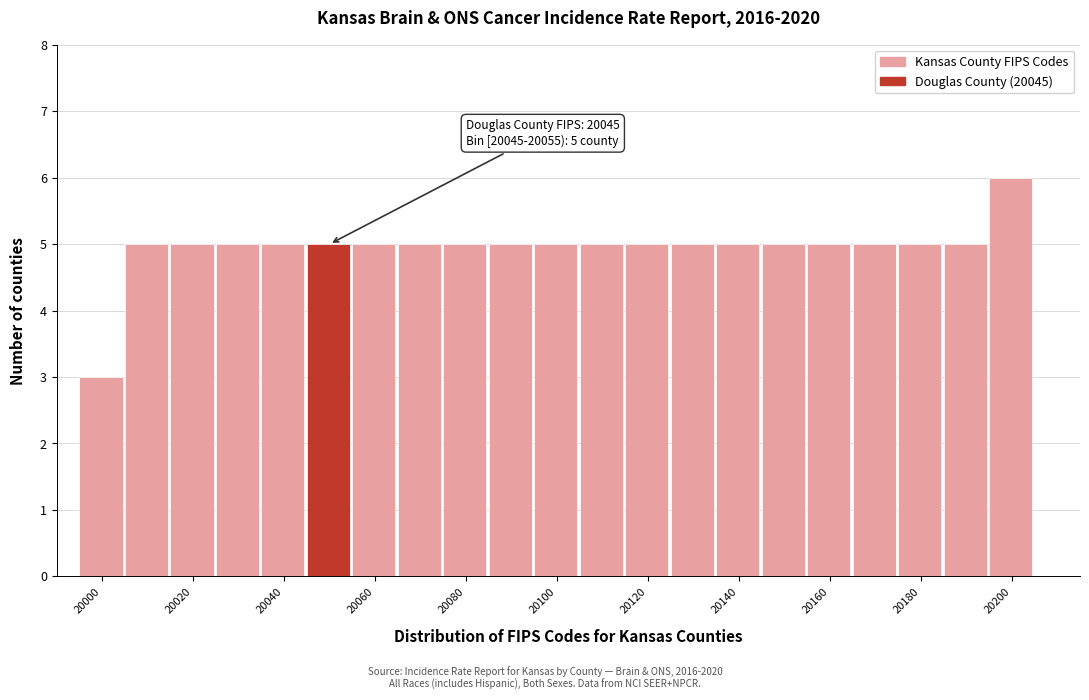

Which range on the x-axis has the tallest bar?

20195 to 20205